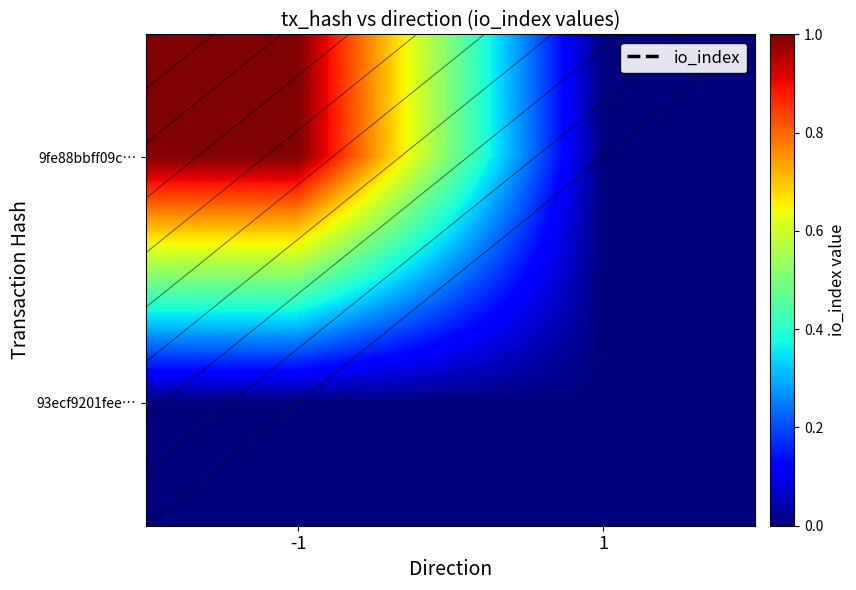

Which label corresponds to the smallest value in the chart?

1